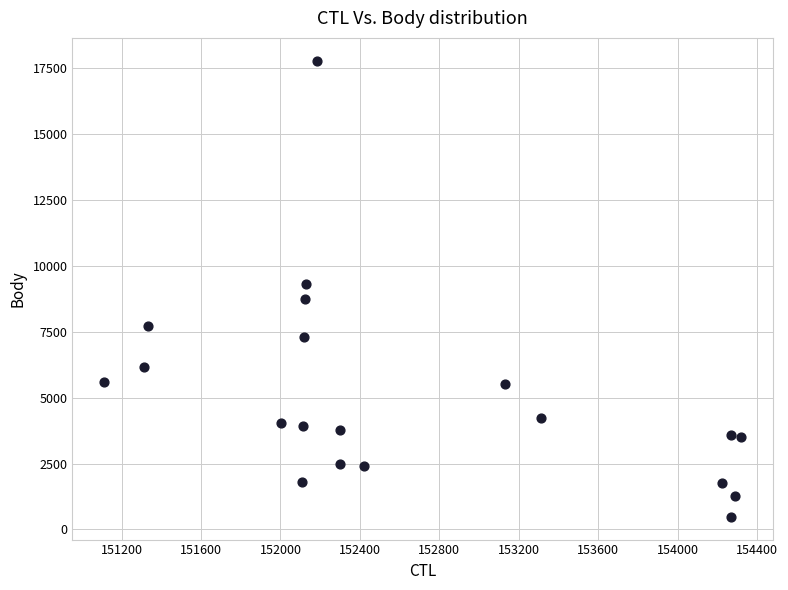

What is the range of Y values (max minus min)?

17295